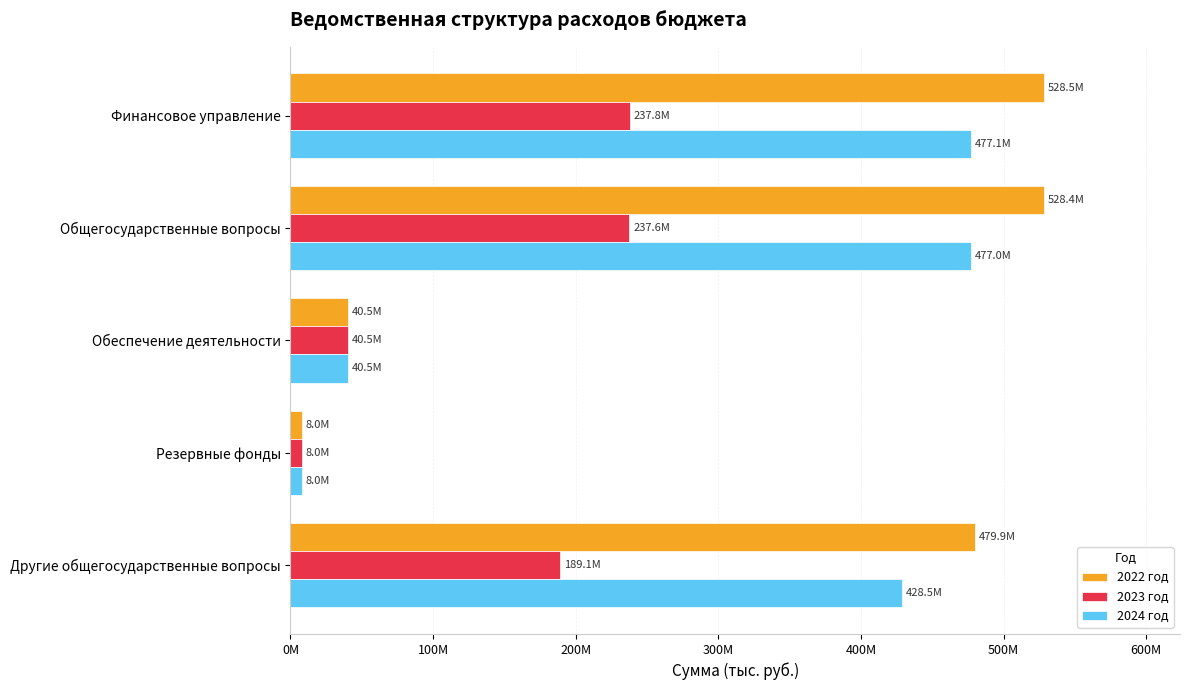

What are all the series names shown in the legend?

2022 год, 2023 год, 2024 год